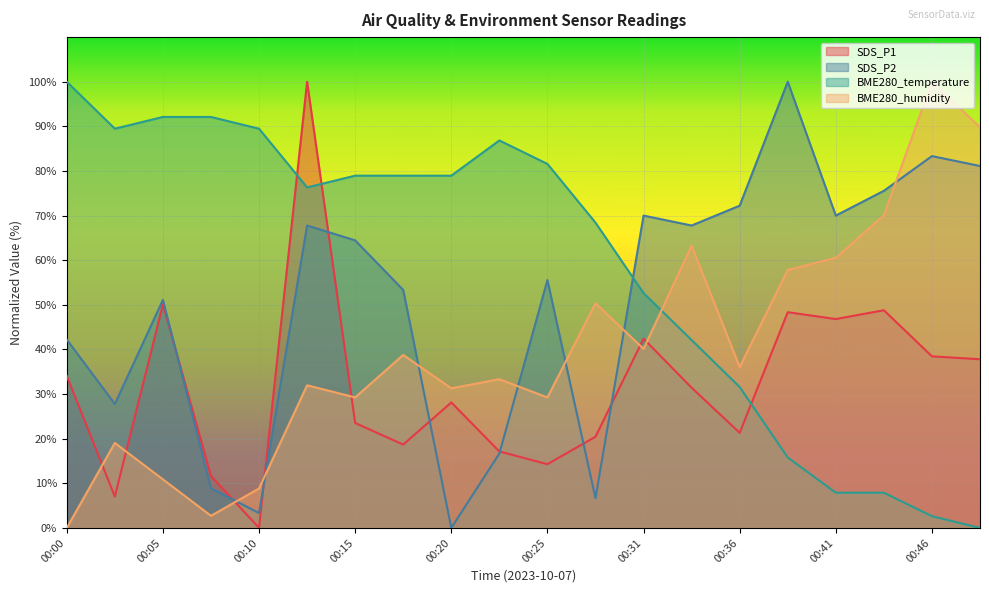

Reading right to left, transcribe all the data shown in this chart.

SDS_P1: 37.8	38.5	48.8	46.8	48.4	21.3	31.4	42.4	20.4	14.3	17.1	28.1	18.7	23.5	100.0	0.0	11.6	50.1	7.0	34.1
SDS_P2: 81.1	83.3	75.6	70.0	100.0	72.2	67.8	70.0	6.7	55.6	16.7	0.0	53.3	64.4	67.8	3.3	8.9	51.1	27.8	42.2
BME280_temperature: 0.0	2.6	7.9	7.9	15.8	31.6	42.1	52.6	68.4	81.6	86.8	78.9	78.9	78.9	76.3	89.5	92.1	92.1	89.5	100.0
BME280_humidity: 89.8	100.0	70.1	60.5	57.8	36.1	63.3	40.1	50.3	29.3	33.3	31.3	38.8	29.3	32.0	8.8	2.7	10.9	19.0	0.0